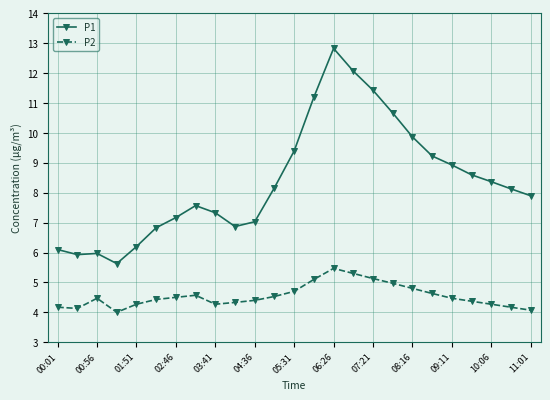

Which series has the largest range (max minus min)?

P1